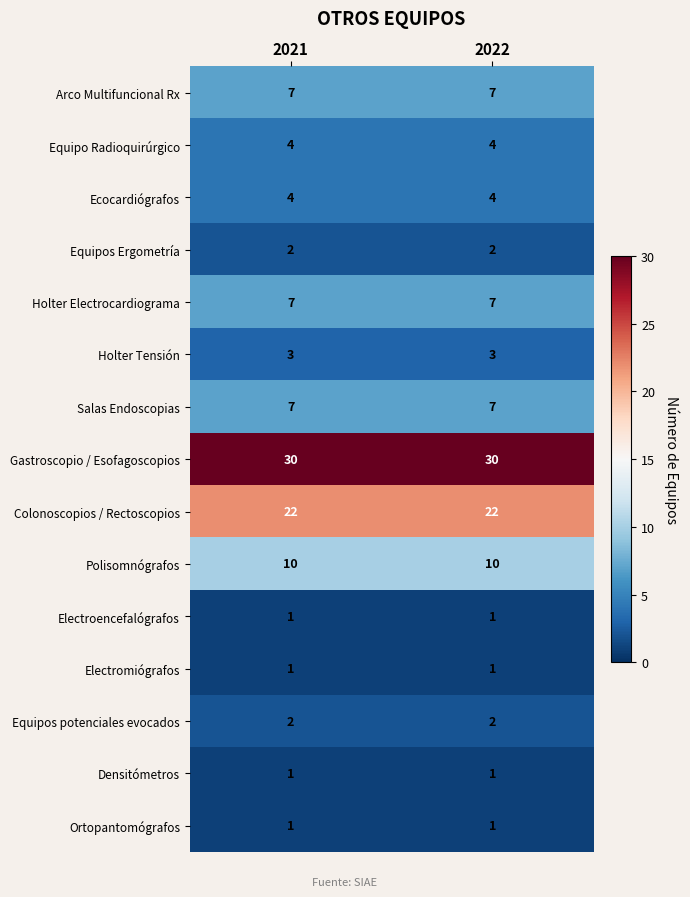

Reading left to right, what are all the values shown in this chart?

Arco Multifuncional Rx: 7	7
Equipo Radioquirúrgico: 4	4
Ecocardiógrafos: 4	4
Equipos Ergometría: 2	2
Holter Electrocardiograma: 7	7
Holter Tensión: 3	3
Salas Endoscopias: 7	7
Gastroscopio / Esofagoscopios: 30	30
Colonoscopios / Rectoscopios: 22	22
Polisomnógrafos: 10	10
Electroencefalógrafos: 1	1
Electromiógrafos: 1	1
Equipos potenciales evocados: 2	2
Densitómetros: 1	1
Ortopantomógrafos: 1	1